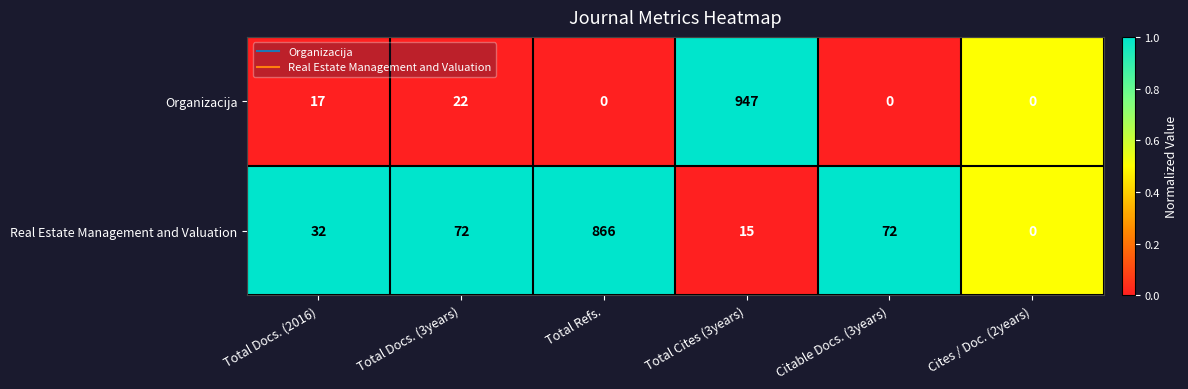

What is the sum of all Organizacija values?

986